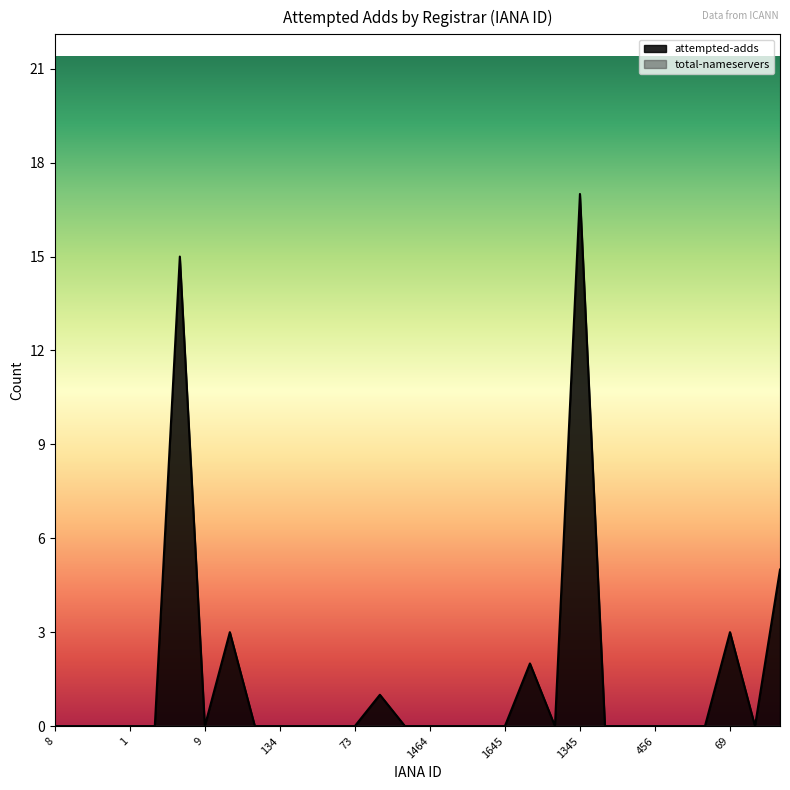

At which category does the data reach its first local valley?

9